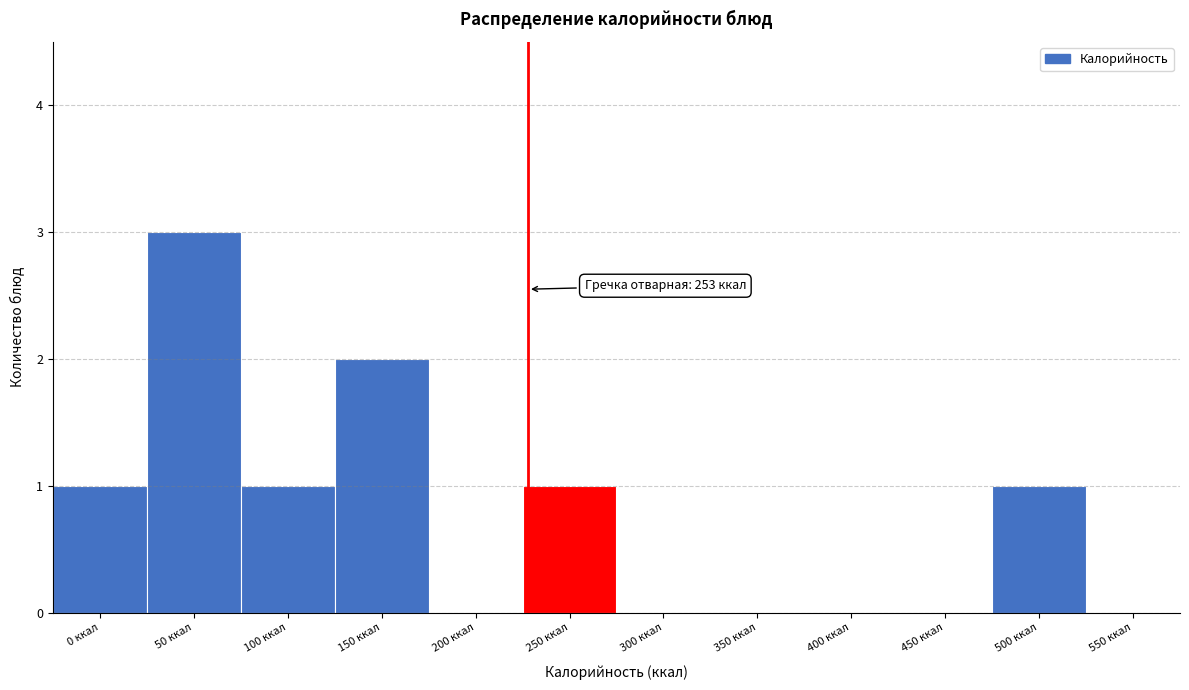

Reading right to left, list all the values displayed in this chart.

550 ккал=0	500 ккал=1	450 ккал=0	400 ккал=0	350 ккал=0	300 ккал=0	250 ккал=1	200 ккал=0	150 ккал=2	100 ккал=1	50 ккал=3	0 ккал=1